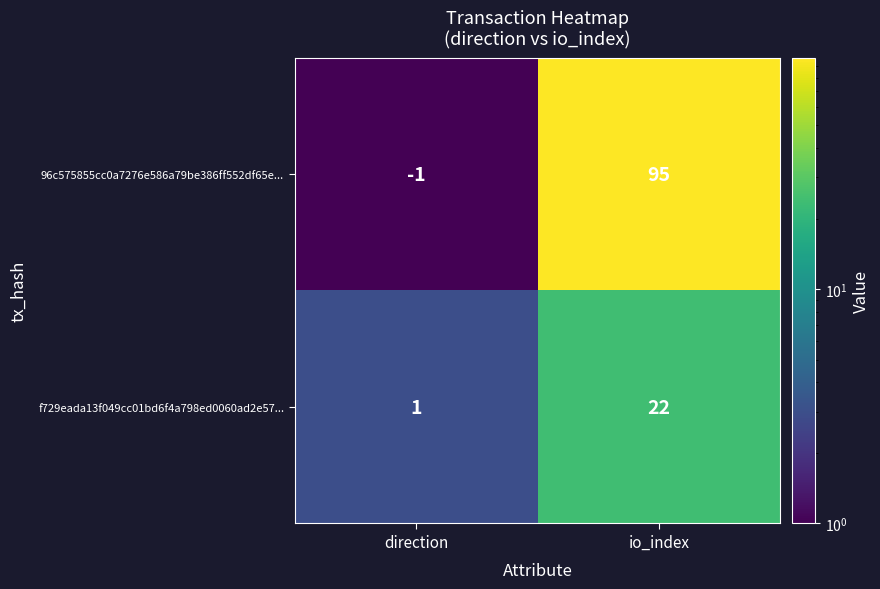

Which series has the largest total across all categories?

96c575855cc0a7276e586a79be386ff552df65e...